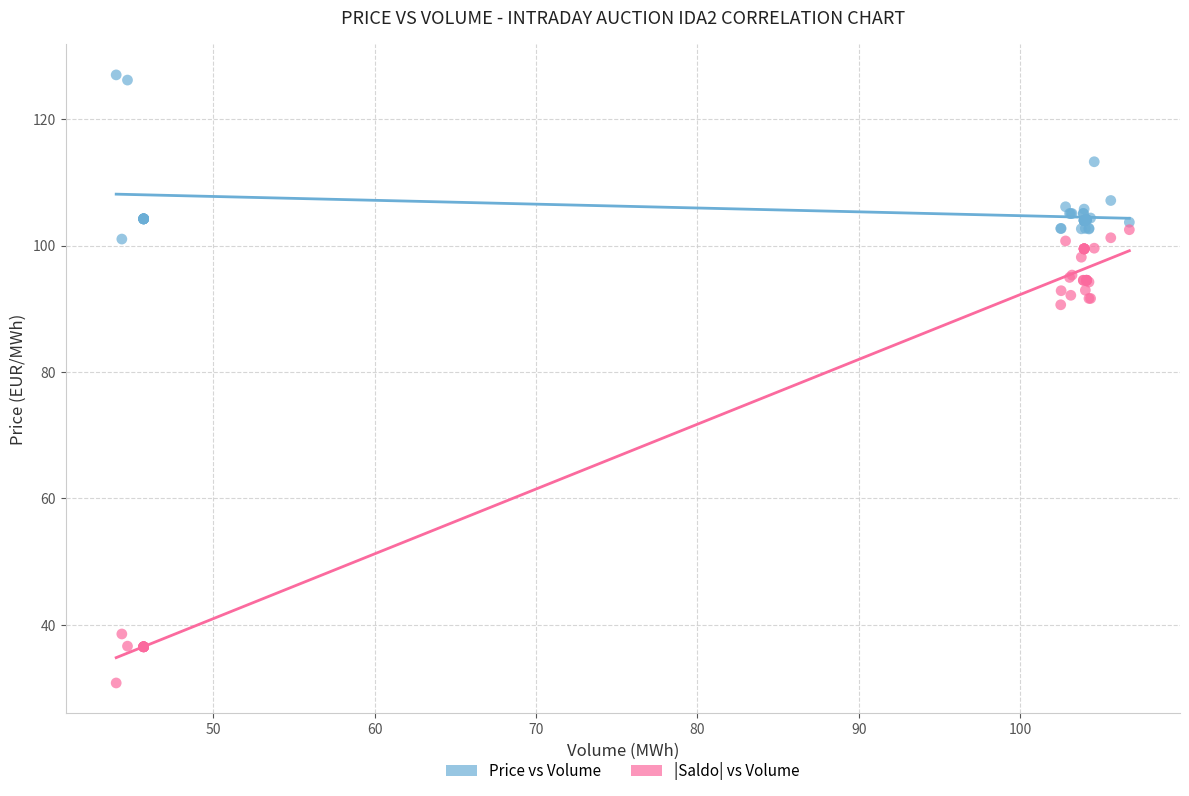

Which series contains the lowest Y value?

|Saldo| vs Volume